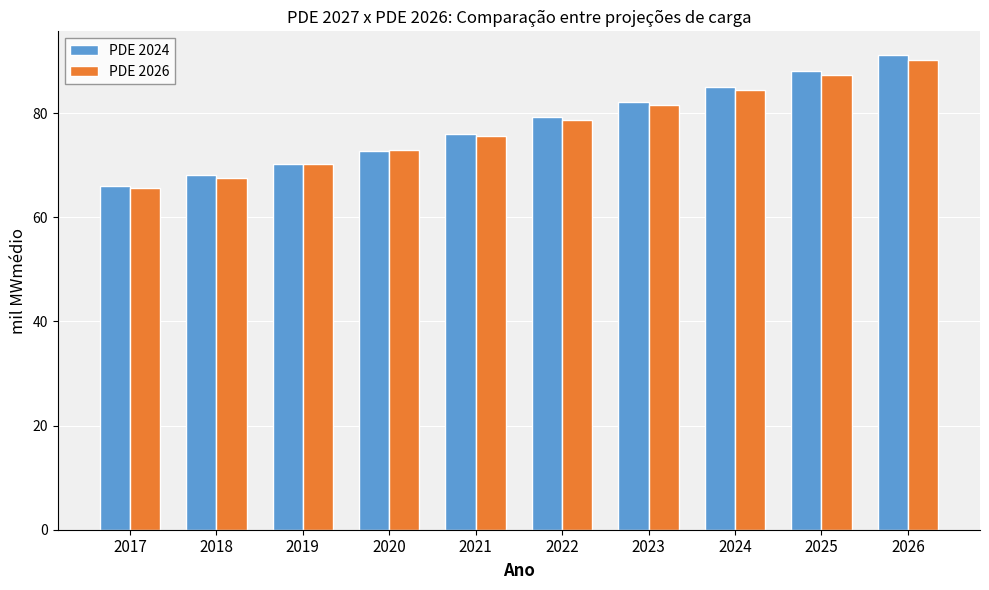

Which label corresponds to the largest value in the chart?

2026